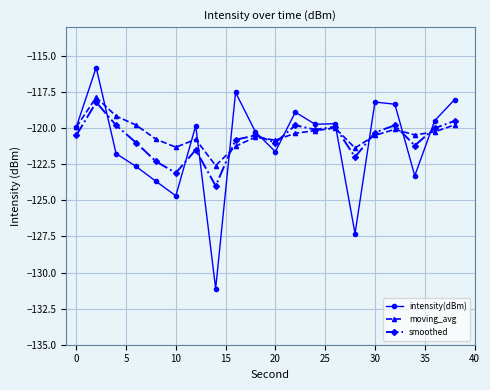

What is the highest value of the moving_avg series?

-117.9